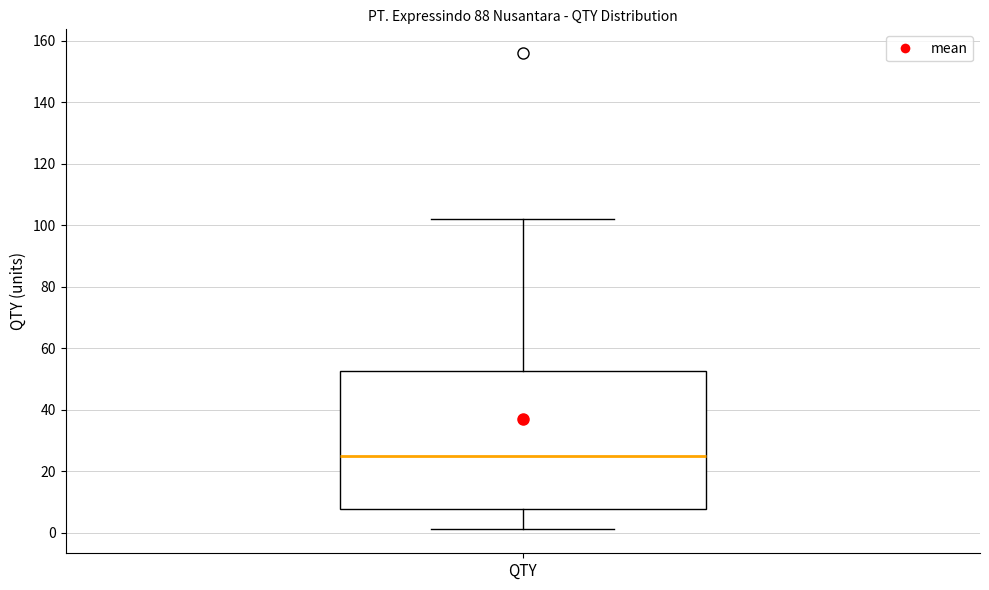

Where is the lower edge of the box for QTY on the y-axis? The values are not printed on the chart, so give them approximately, as read against the axis.

8